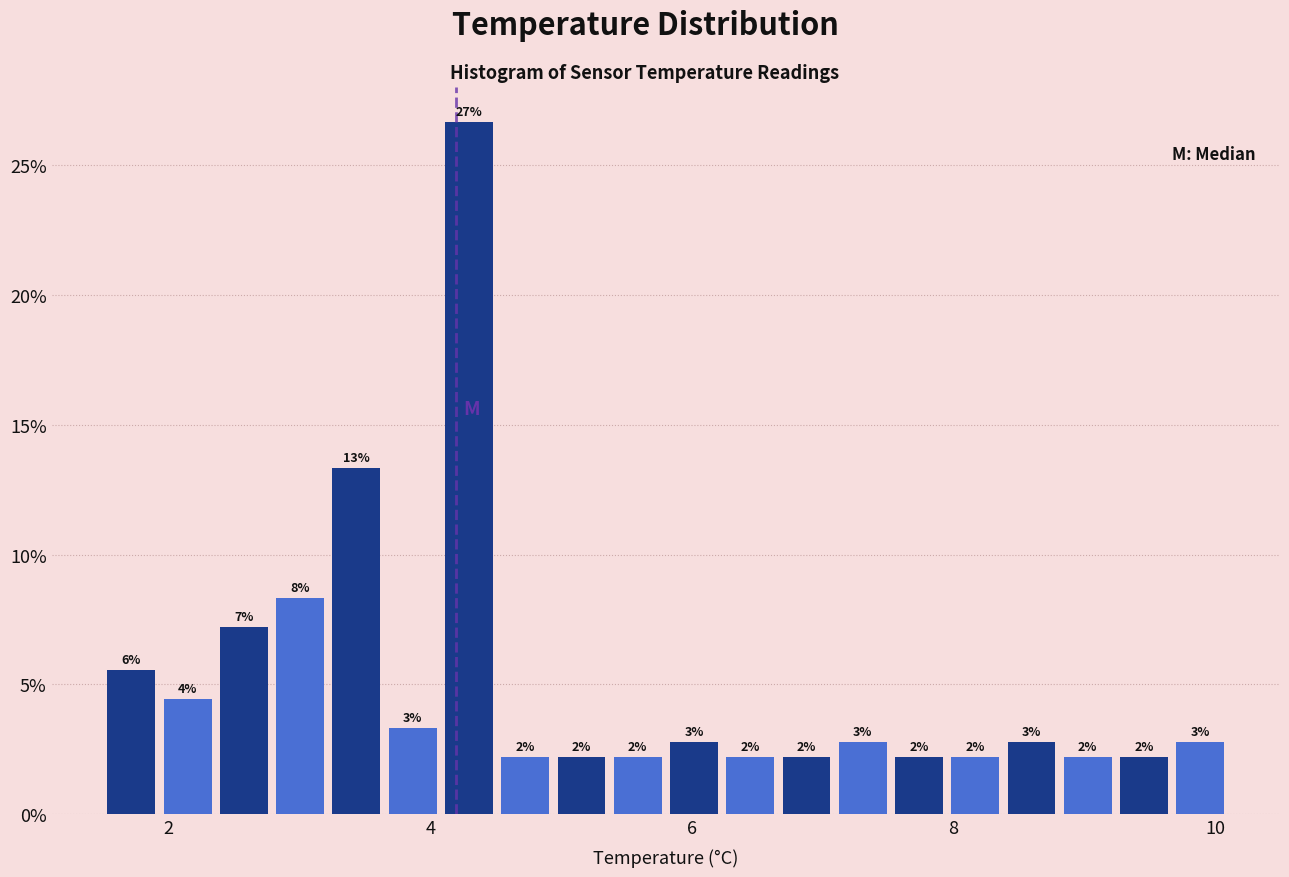

Around what value on the x-axis is the tallest bar? Give the approximate position of its centre, as read against the axis.

4.2